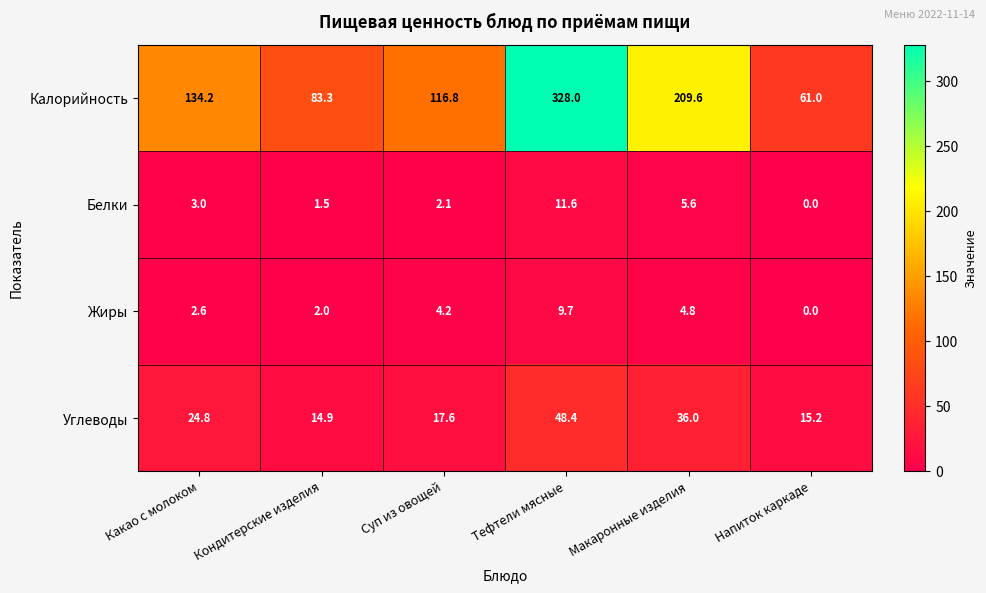

Which category has the highest value across all series?

Тефтели мясные